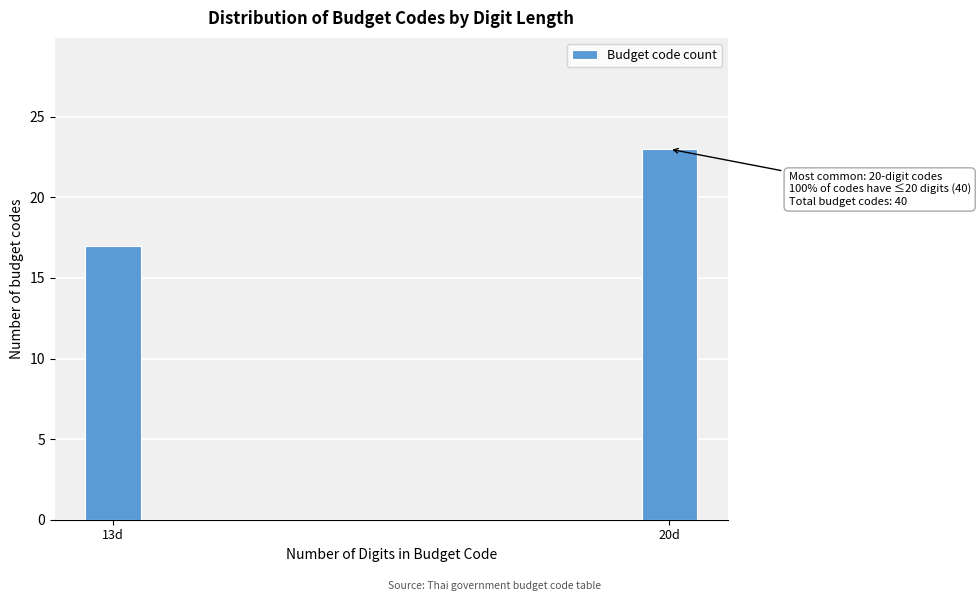

Reading right to left, extract all data points from this chart.

20d=23	13d=17